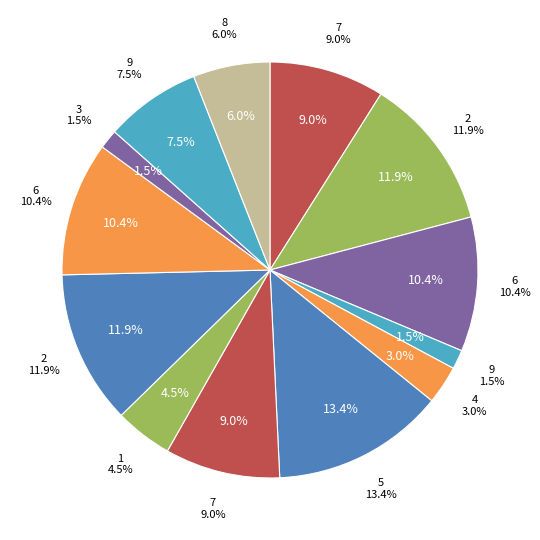

Does 3 account for over 50% of the chart?

No